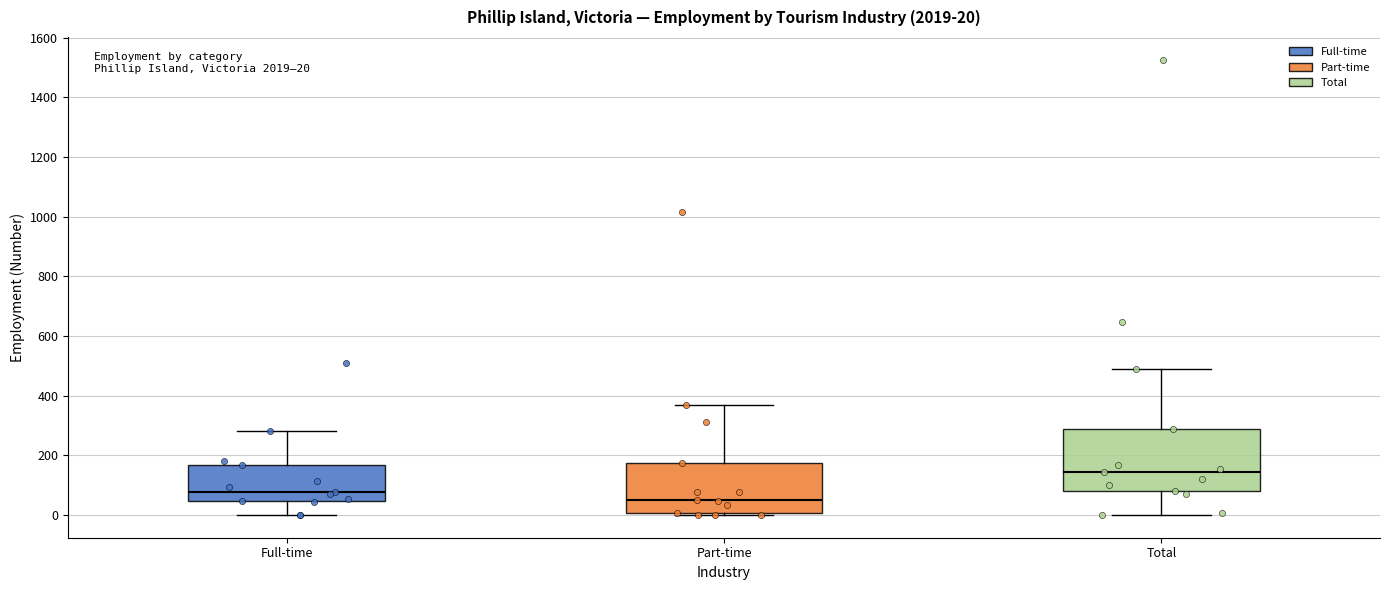

Which box's median line is the highest?

Total